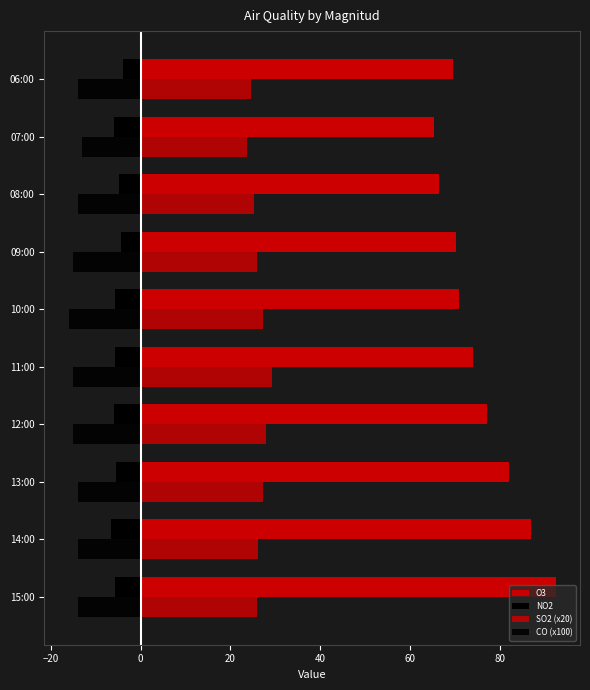

What is the average value of the O3 series?

75.5